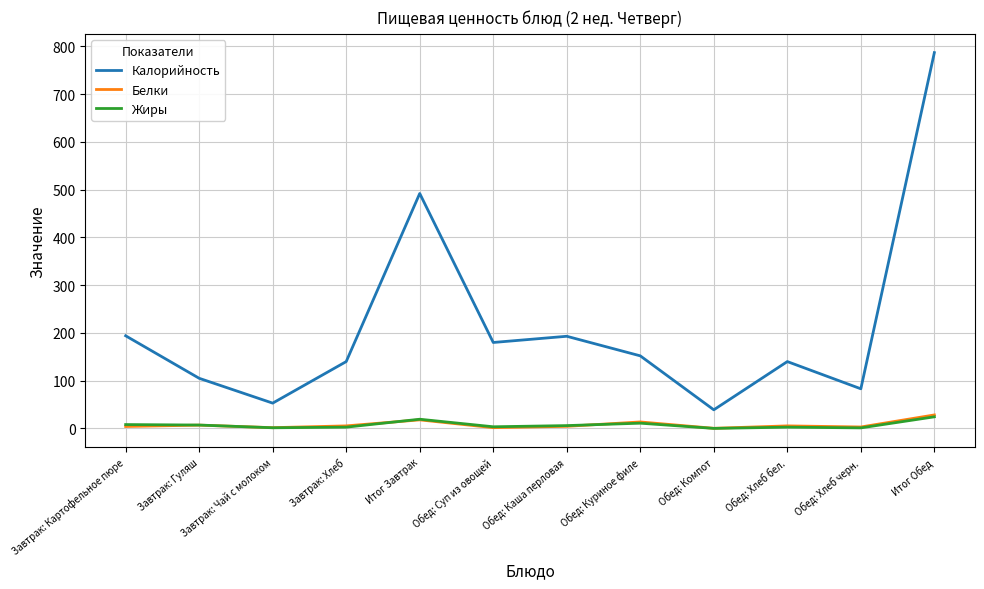

Which series has the largest range (max minus min)?

Калорийность